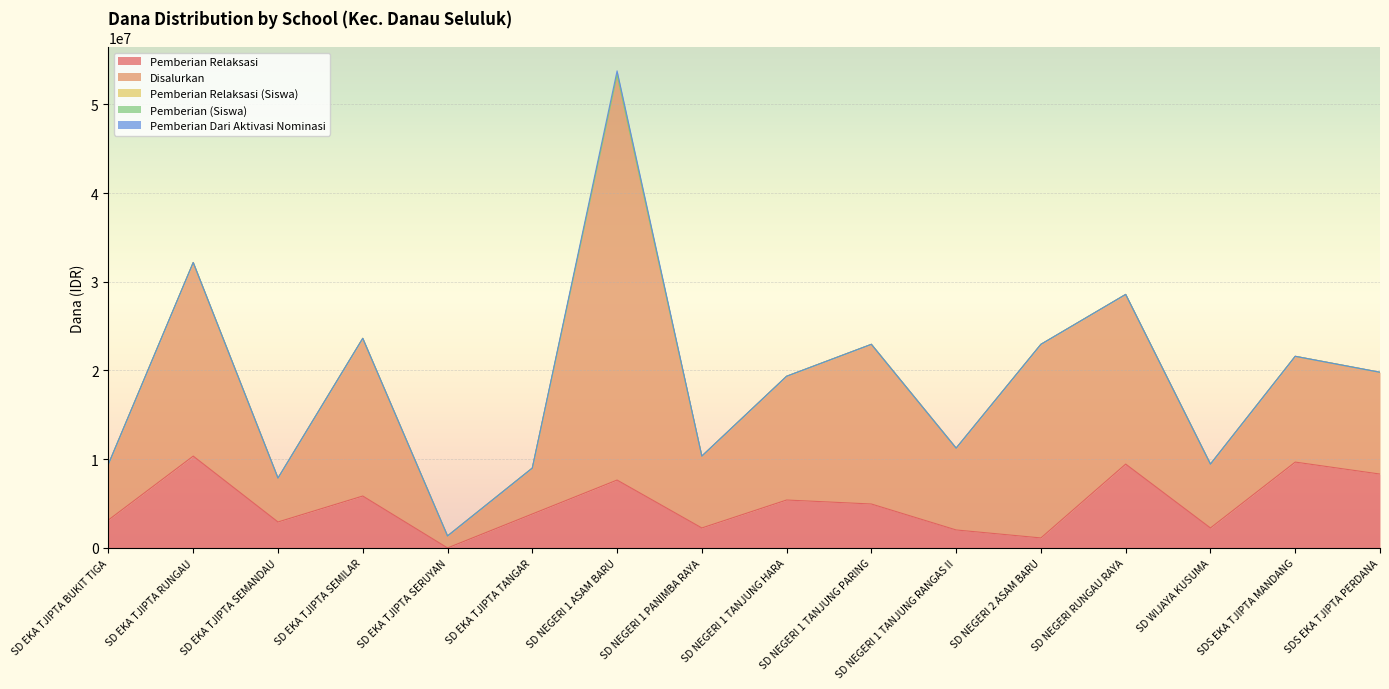

Which label corresponds to the largest value in the chart?

SD NEGERI 1 ASAM BARU